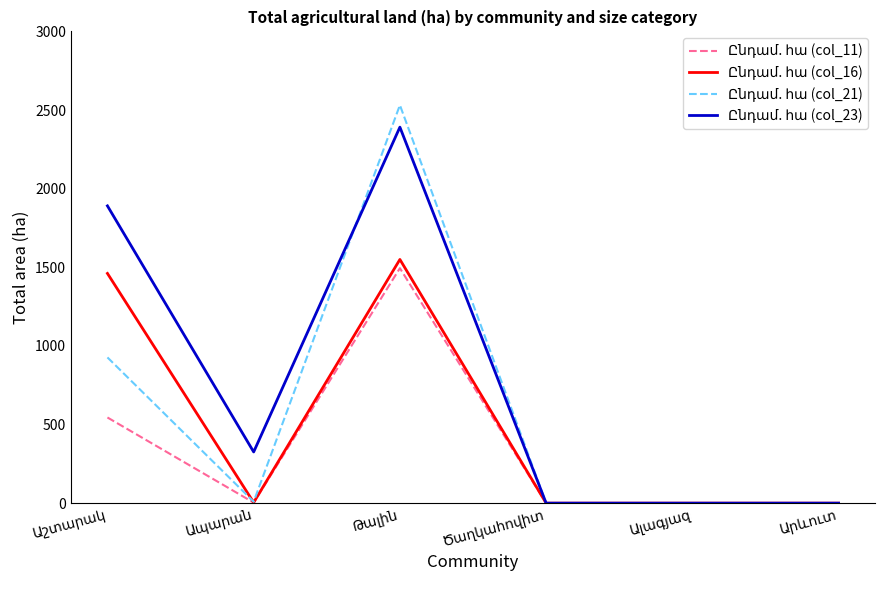

Is it true that Ընդամ. հա (col_23) equals 0.0 at Ալագյազ?

True